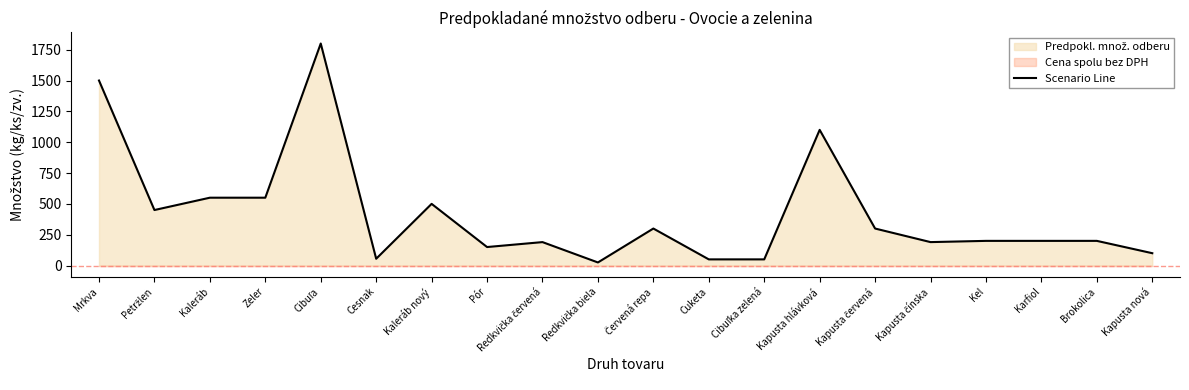

What is the label of the 9th point from the right?

Cuketa